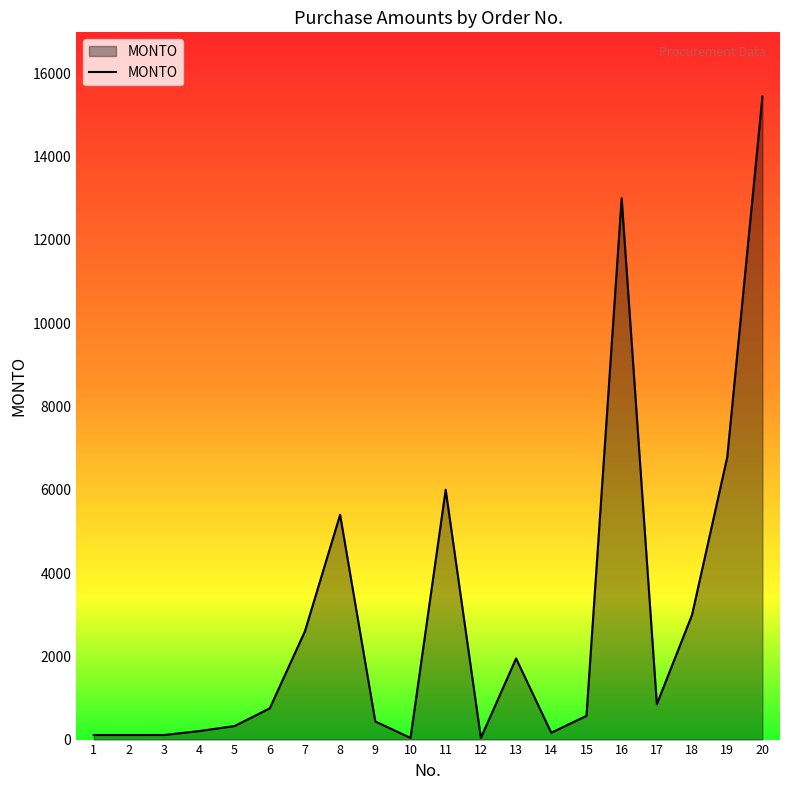

What is the maximum value shown in the chart?

15439.8